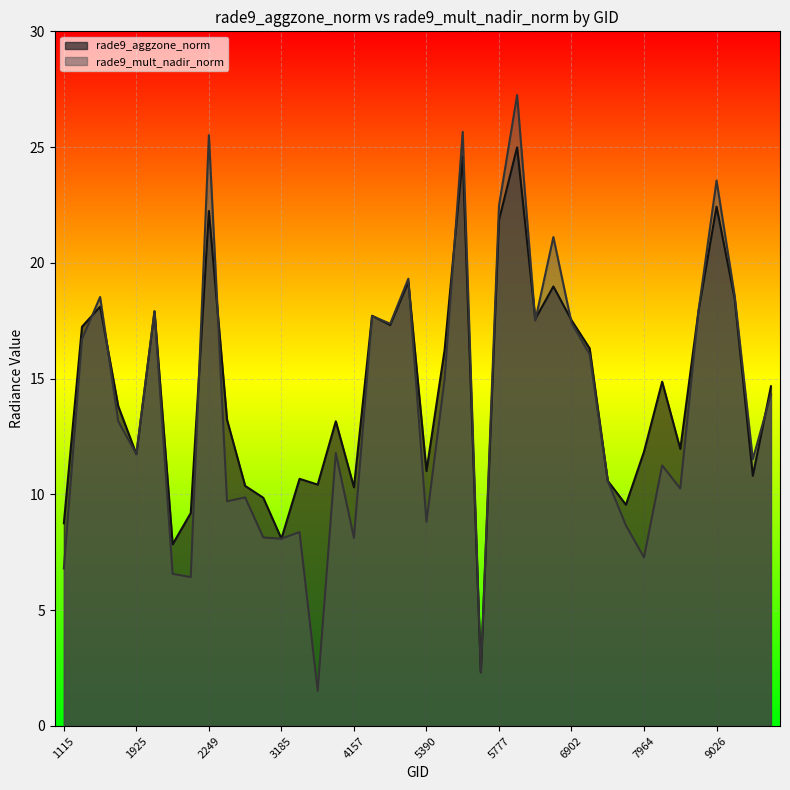

Does the chart display data point markers on the line(s)?

No